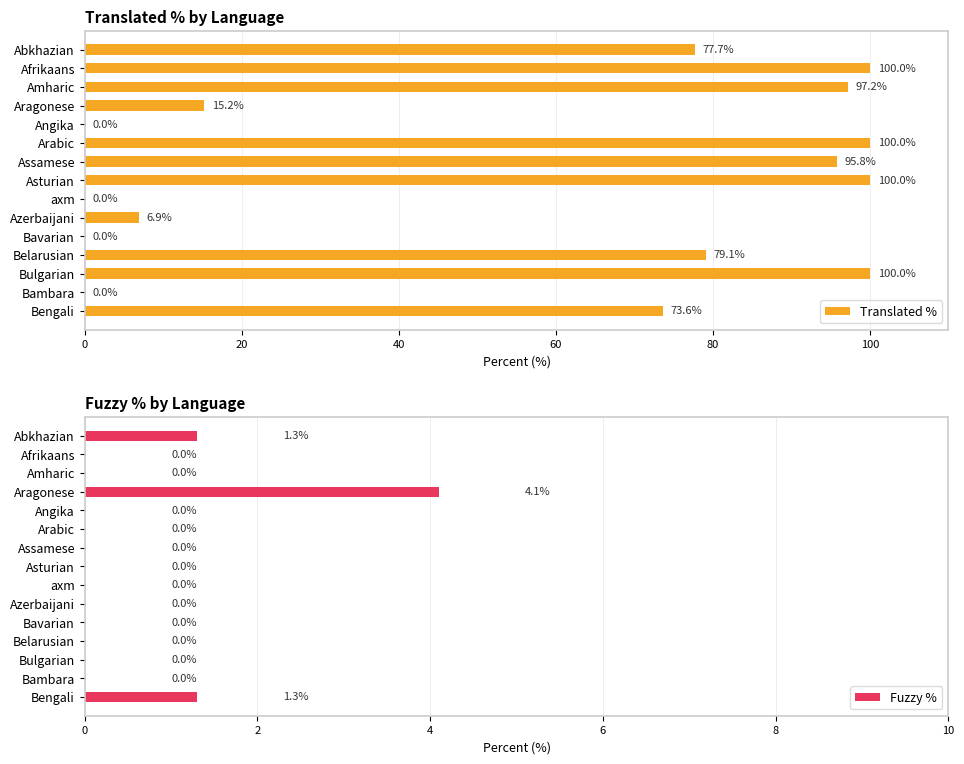

What is the maximum value for Translated %?

100.0